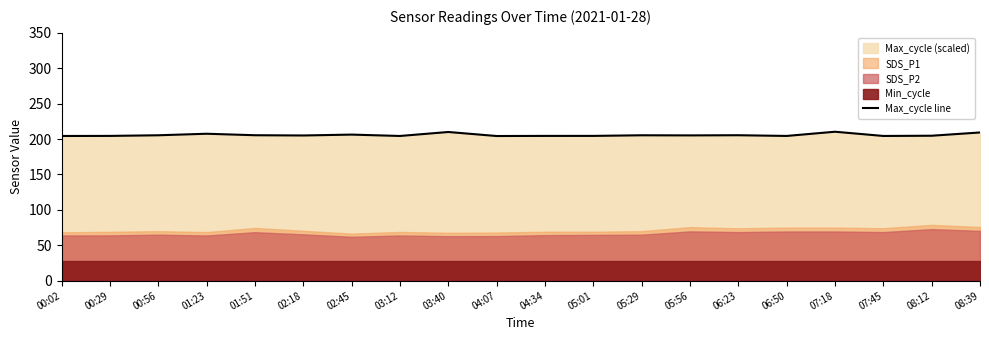

At which label is the value closest to 207?

01:23